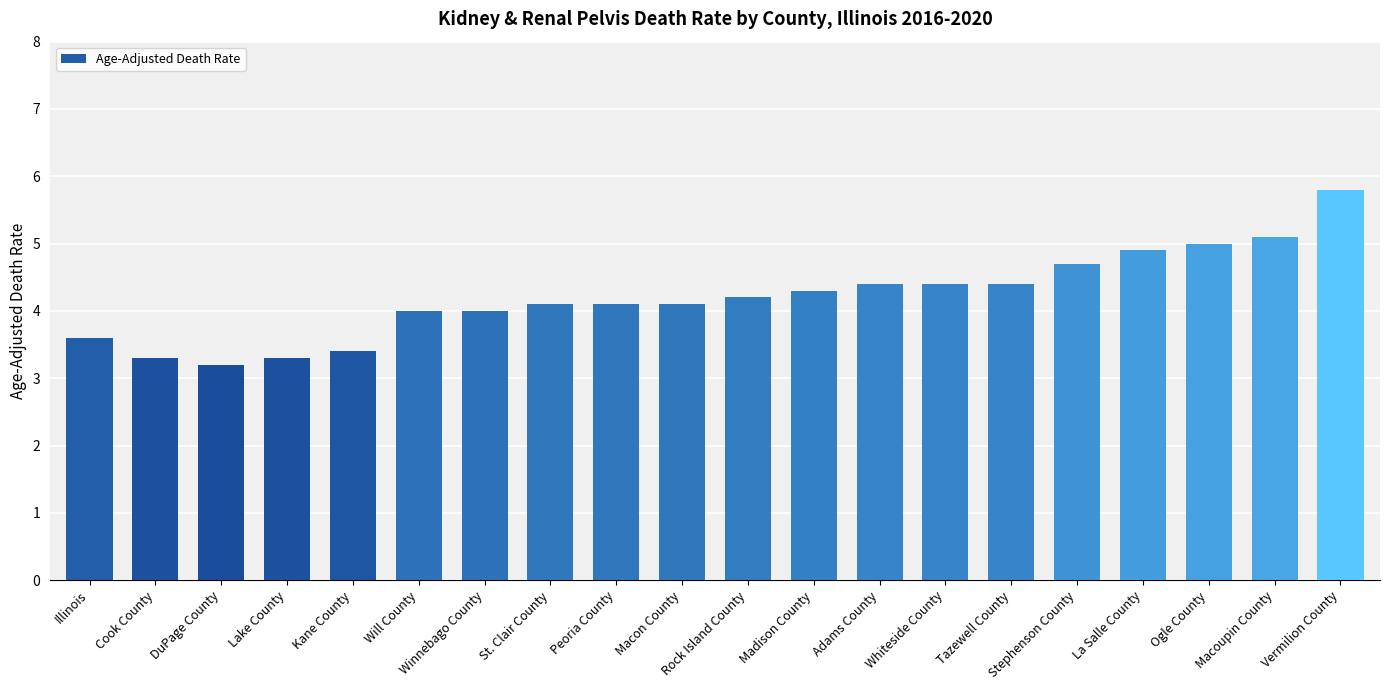

What position from the left is Winnebago County?

7